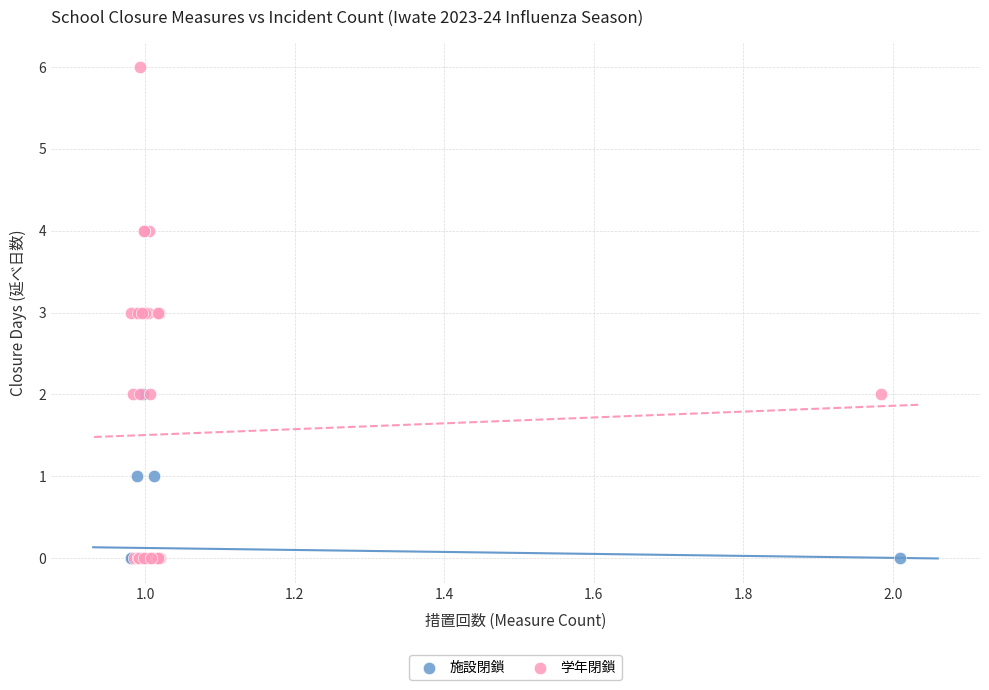

Which series has the largest Y range (max minus min)?

学年閉鎖